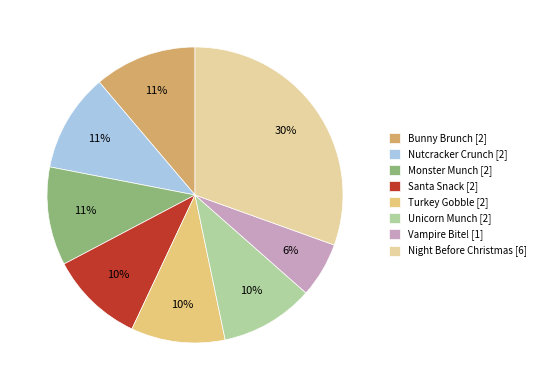

To the nearest percent, what is the average slice percentage?

12%